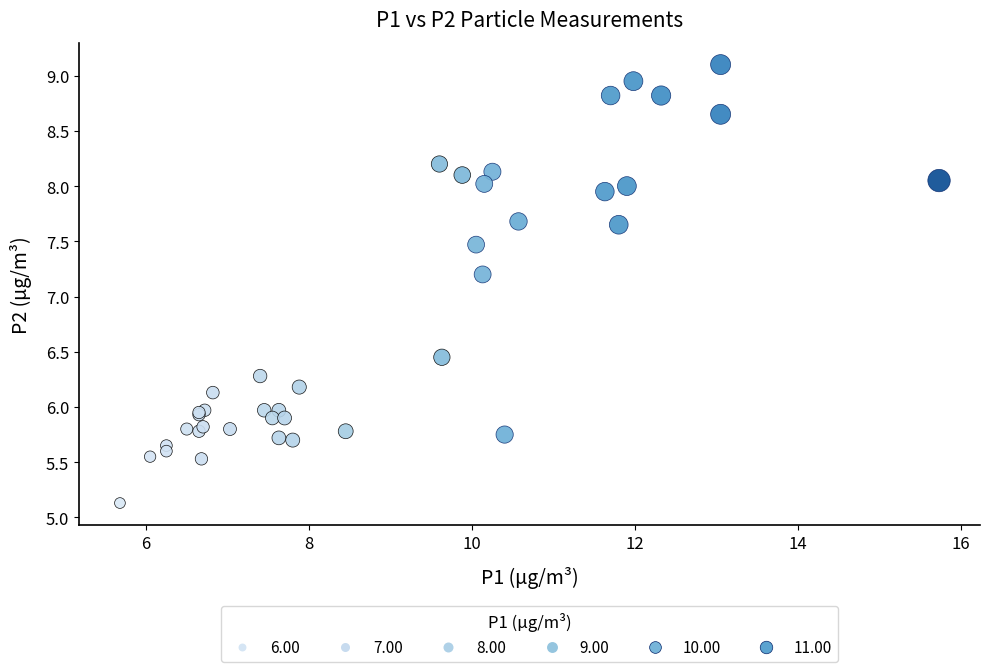

What Y value in the scatter plot is closest to 7?

7.2